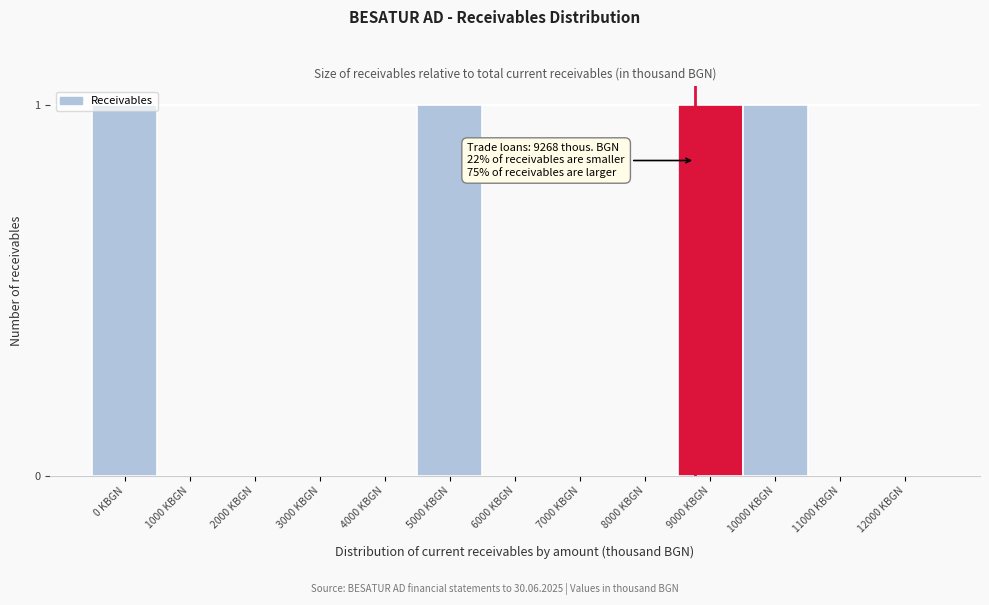

What is the change in value from 8000 KBGN to 10000 KBGN?

+1